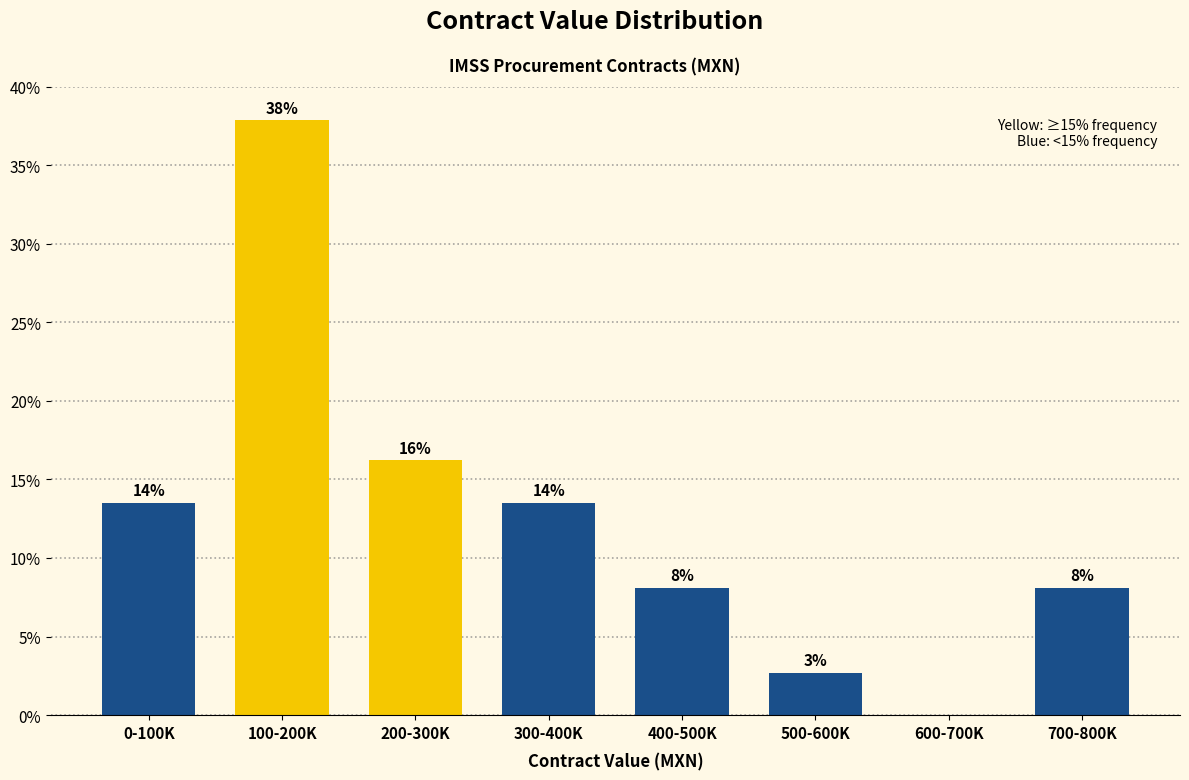

Are the bars horizontal?

No